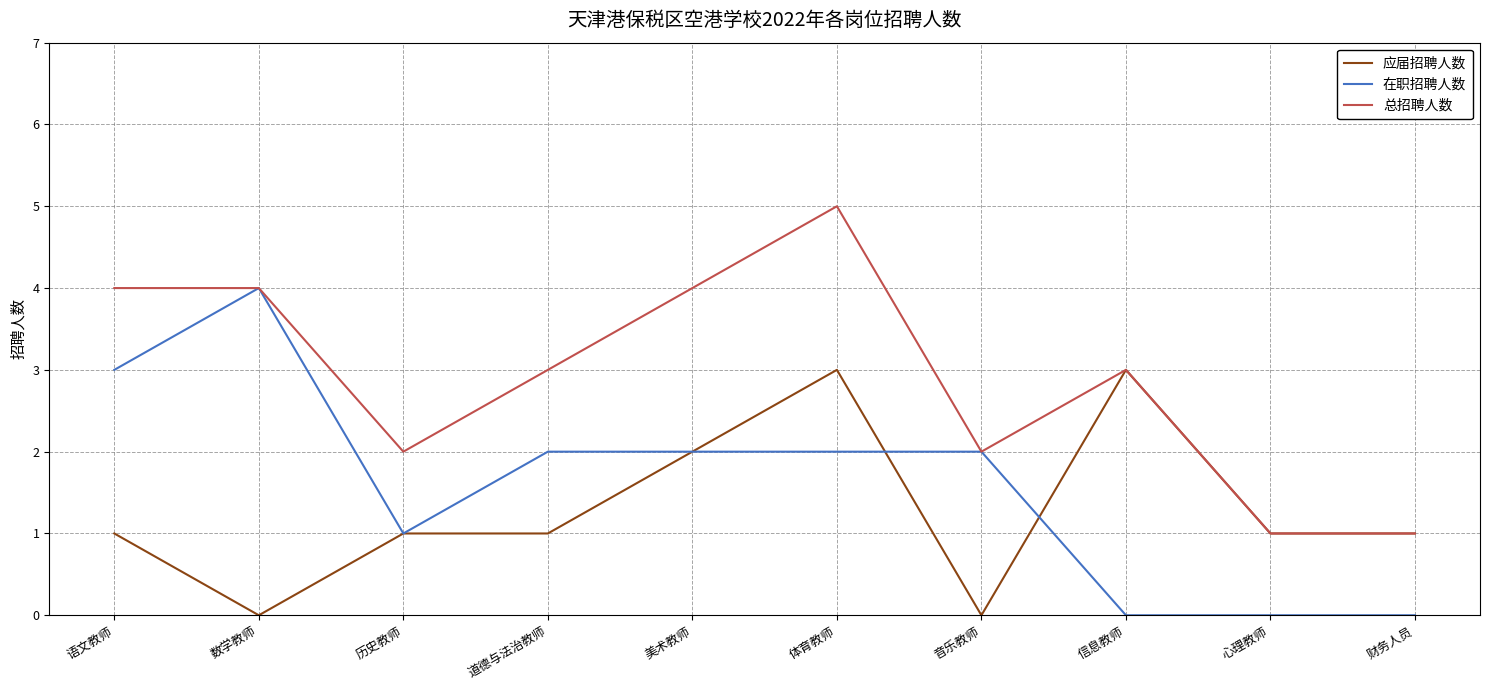

What is the total value across all series at 道德与法治教师?

6